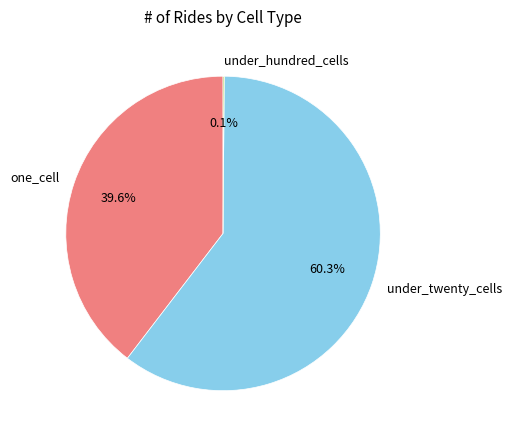

Does any single category account for the majority?

Yes